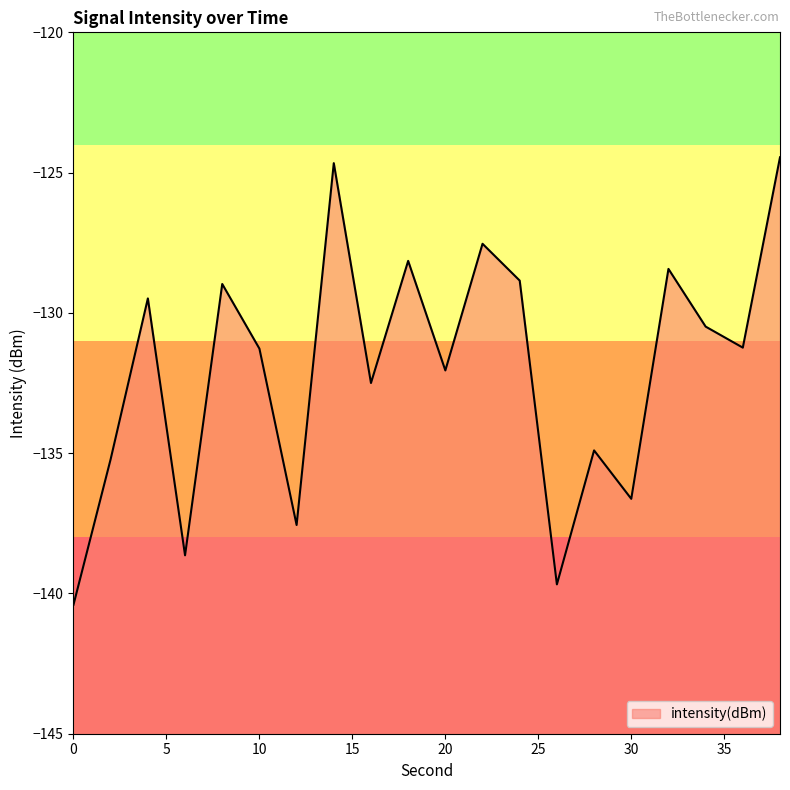

Reading left to right, extract all data points from this chart.

-140.4	-135.2	-129.5	-138.6	-129.0	-131.3	-137.6	-124.7	-132.5	-128.1	-132.1	-127.5	-128.8	-139.7	-134.9	-136.6	-128.4	-130.5	-131.2	-124.5